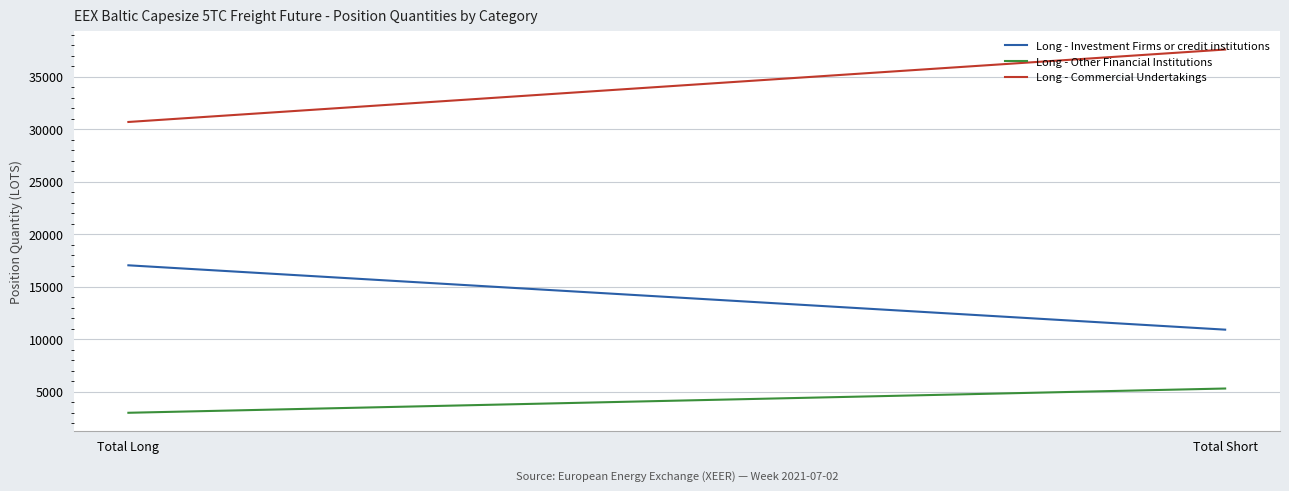

At which label is Long - Investment Firms or credit institutions closest to 13956?

Total Short